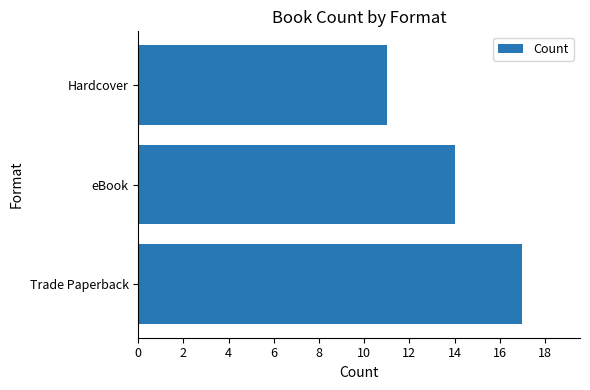

Are the bars horizontal?

Yes